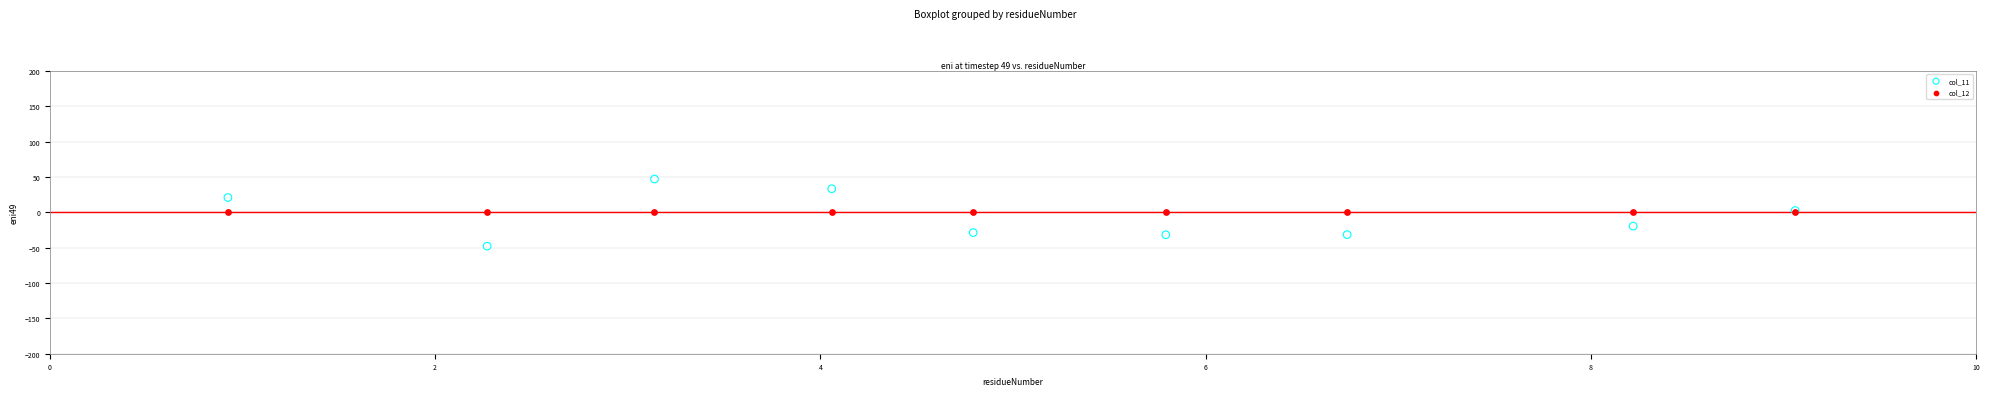

Which series reaches the maximum Y coordinate?

col_11